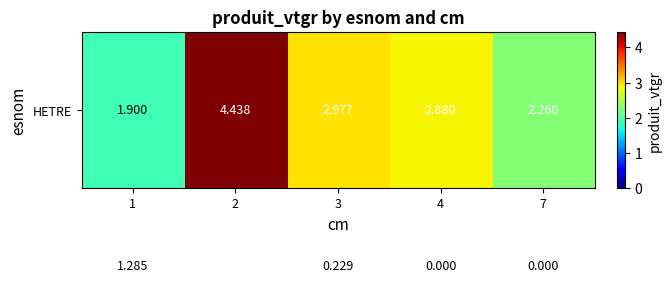

How many categories are shown in the chart?

5